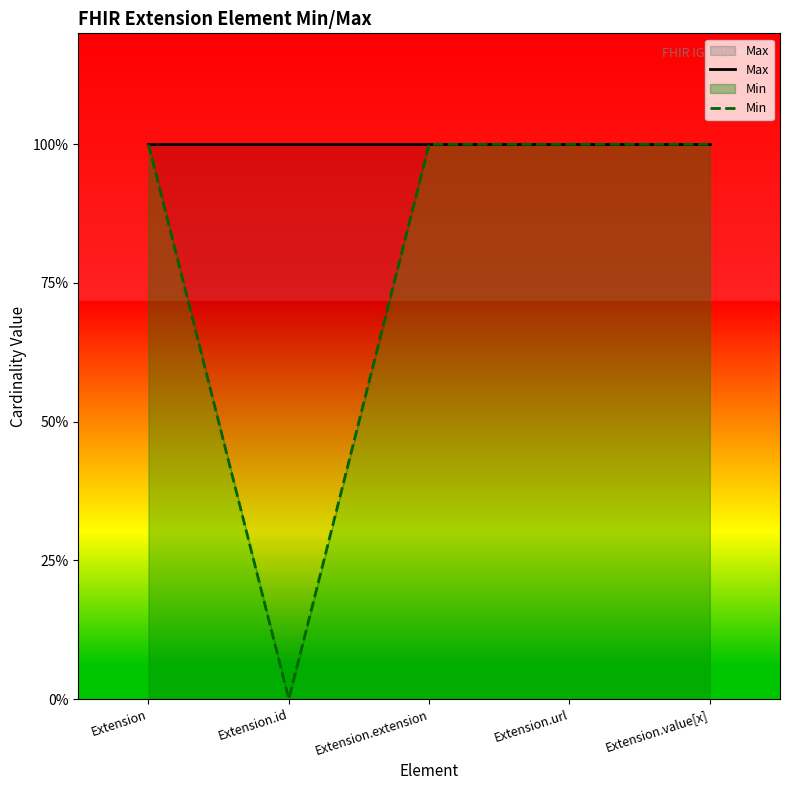

What is the sum of the Max values at Extension.id and Extension?

2